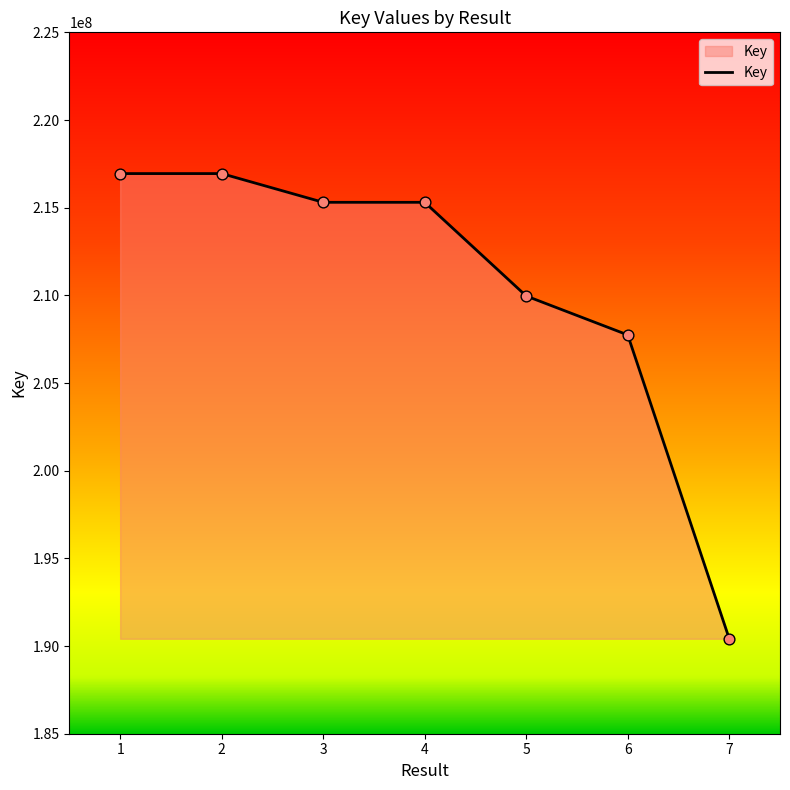

What is the change in value from 4 to 6?

-7562178